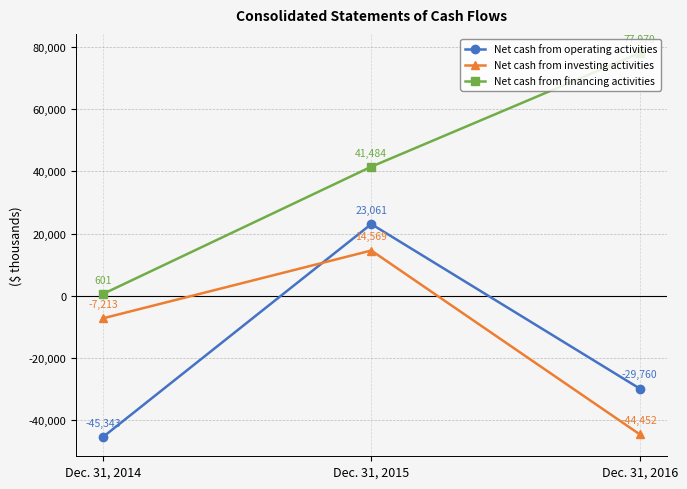

What is the highest value of the Net cash from financing activities series?

77970